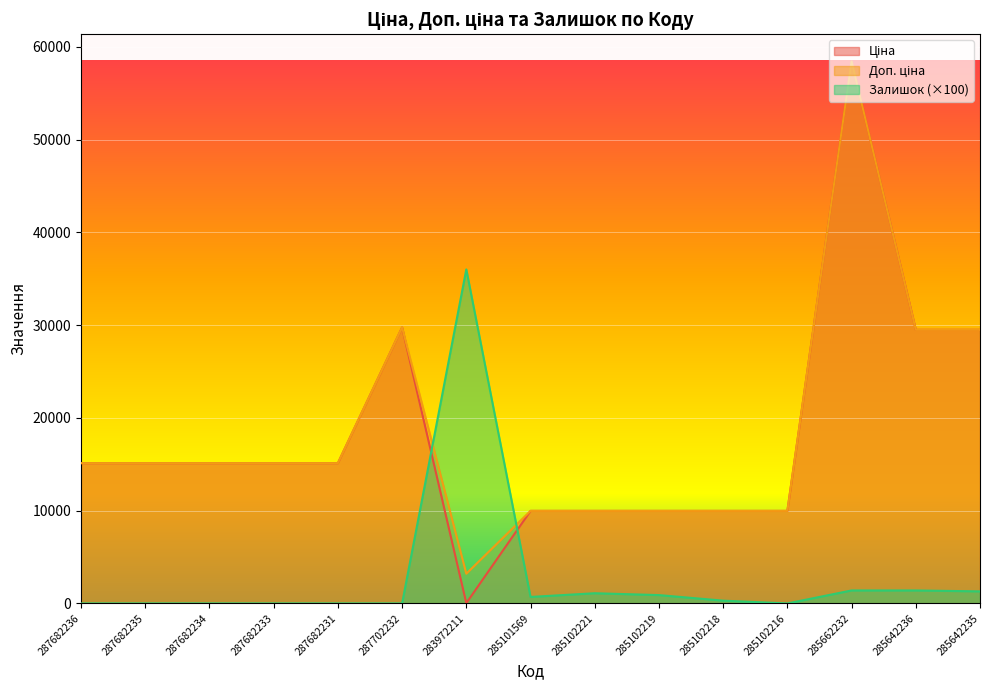

Reading left to right, list all the values displayed in this chart.

Ціна: 15120.0	15120.0	15120.0	15120.0	15120.0	29747.2	32.0	9975.0	9975.0	9975.0	9975.0	9975.0	58426.5	29491.5	29491.5
Доп. ціна: 15120.0	15120.0	15120.0	15120.0	15120.0	29747.2	3205.0	9975.0	9975.0	9975.0	9975.0	9975.0	58426.5	29491.5	29491.5
Залишок: 0.0	0.0	0.0	0.0	0.0	0.0	36000.0	700.0	1100.0	900.0	300.0	0.0	1400.0	1400.0	1300.0